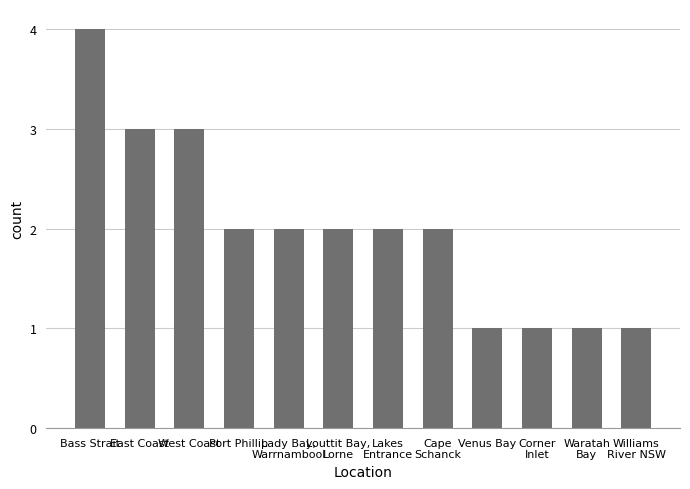

Count the values in the range 1 to 3.

11